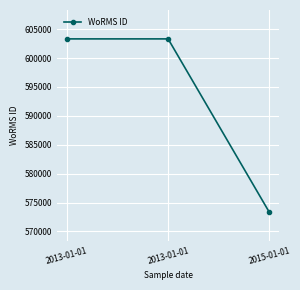

Which has a higher value, 2013-01-01 or 2015-01-01?

2013-01-01